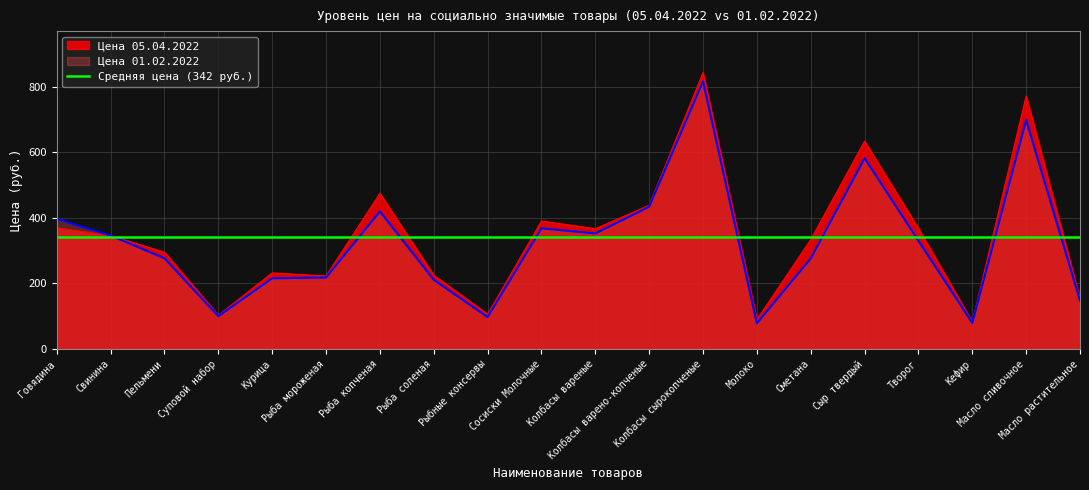

At Пельмени, list the series in order from smallest to largest.

Цена 01.02.2022, Цена 05.04.2022